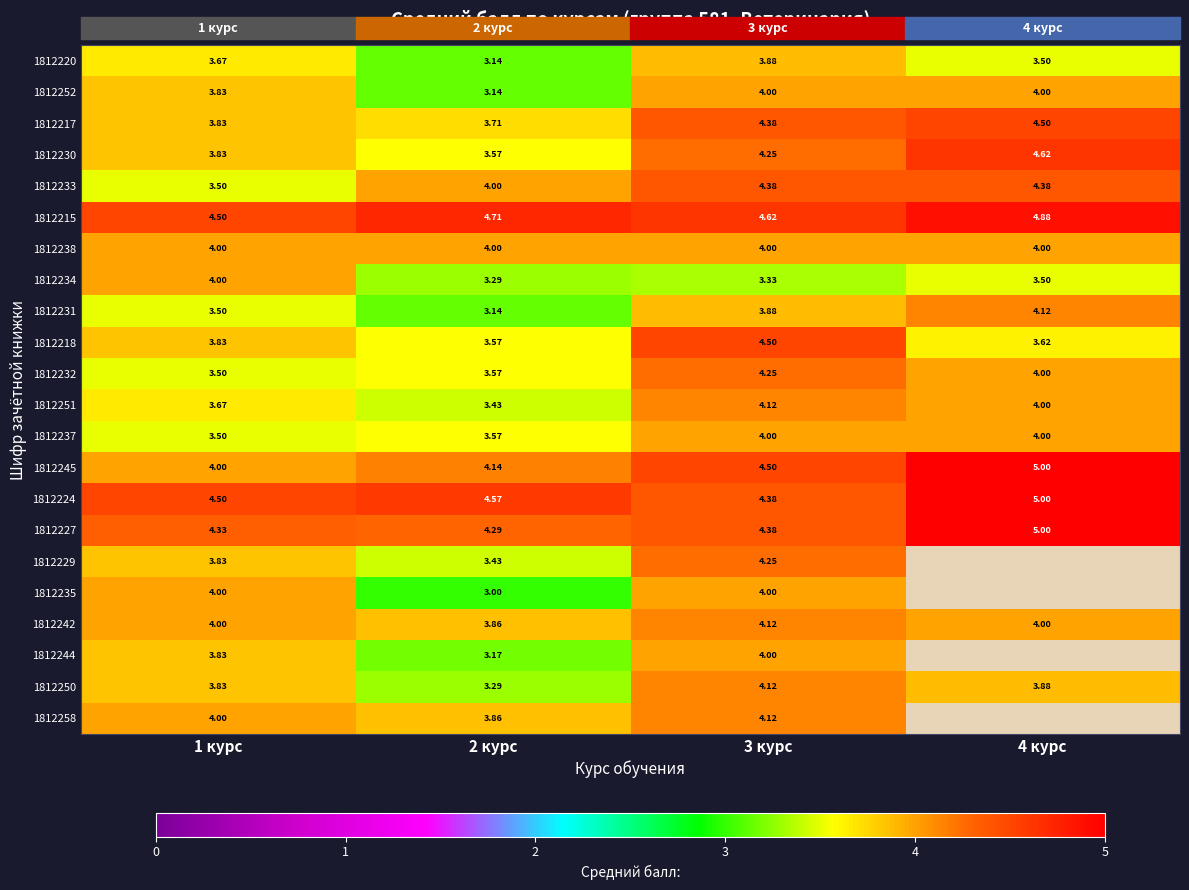

Which label corresponds to the smallest value in the chart?

2 курс